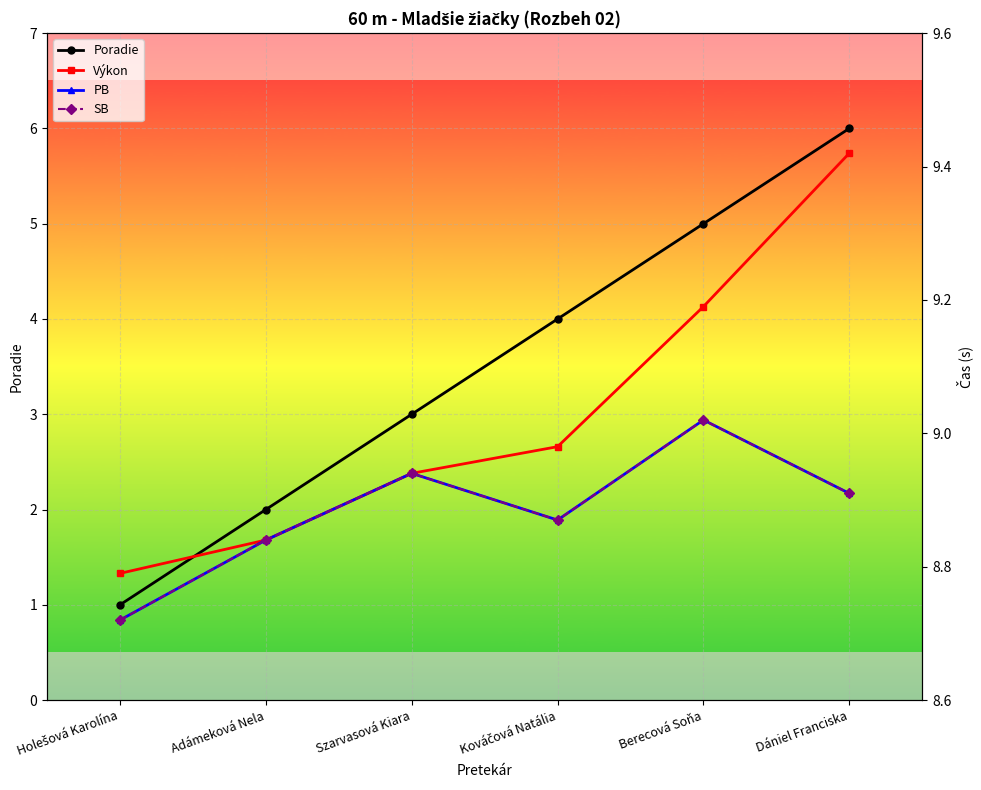

At which label does SB reach its minimum?

Holešová Karolína